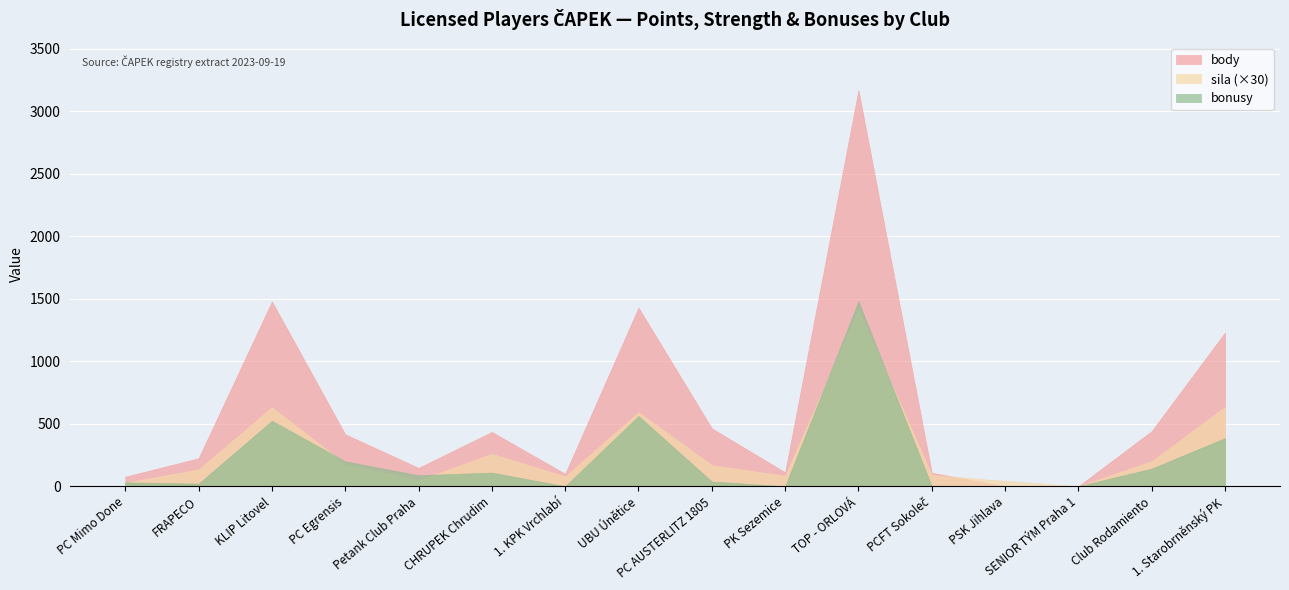

True or false: bonusy and body intersect in this chart.

False